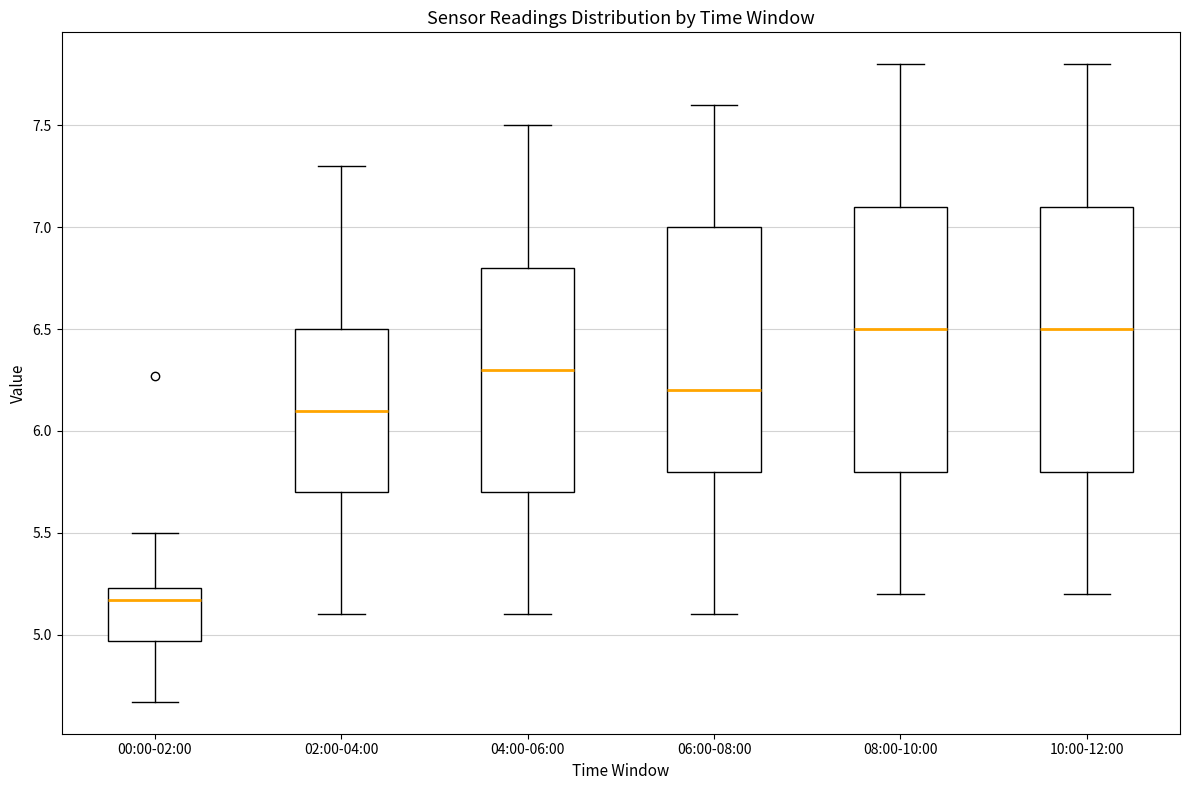

Where does the lower whisker of the box for 08:00-10:00 end on the y-axis? The values are not printed on the chart, so give them approximately, as read against the axis.

5.20